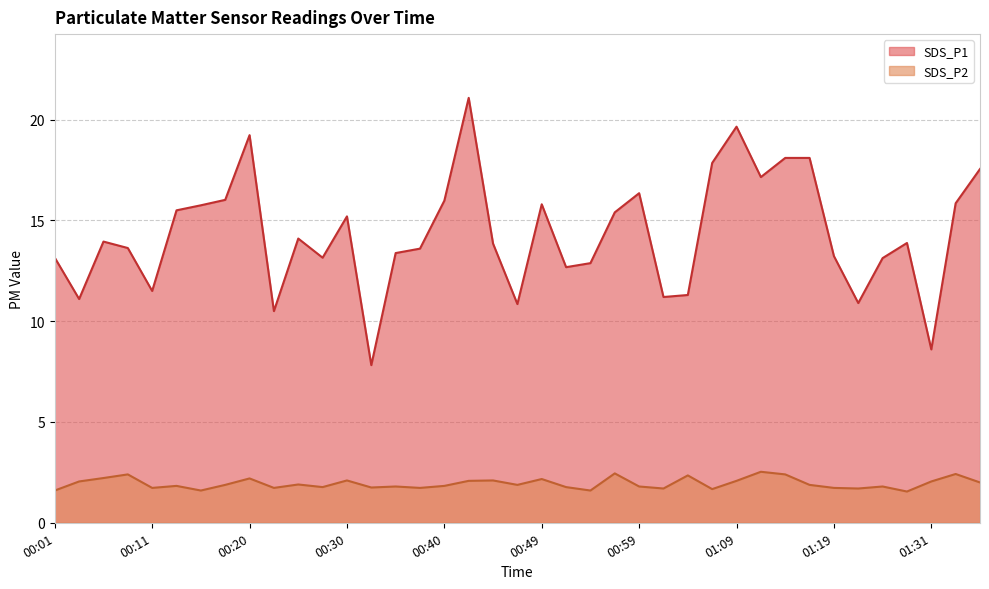

Which label corresponds to the smallest value in the chart?

01:29